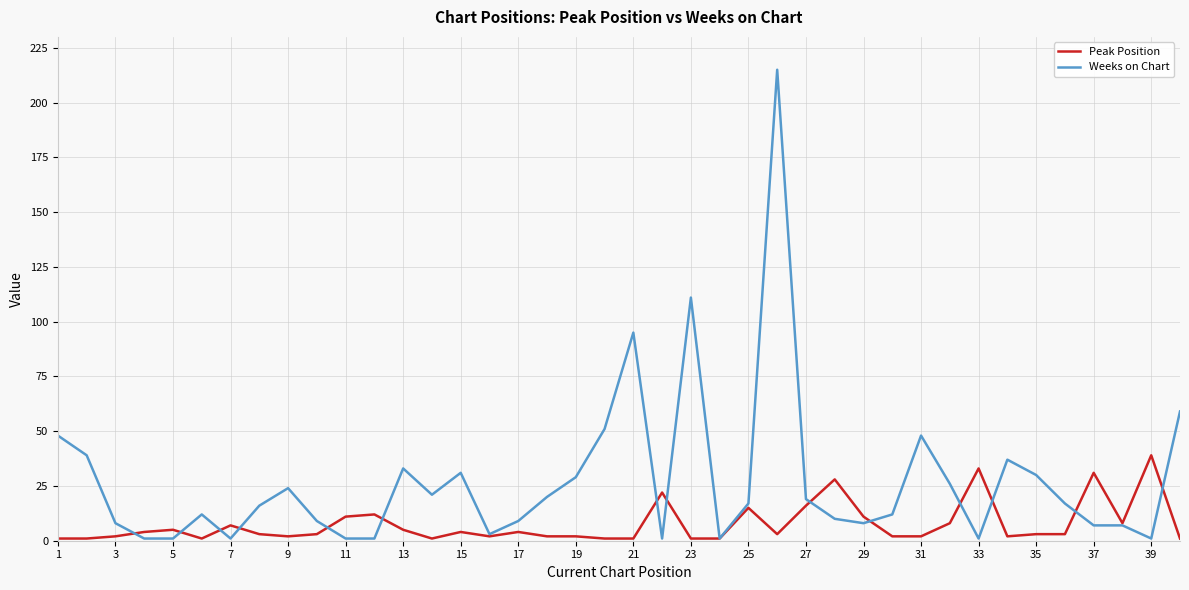

Which series has the widest spread of values?

Weeks on Chart